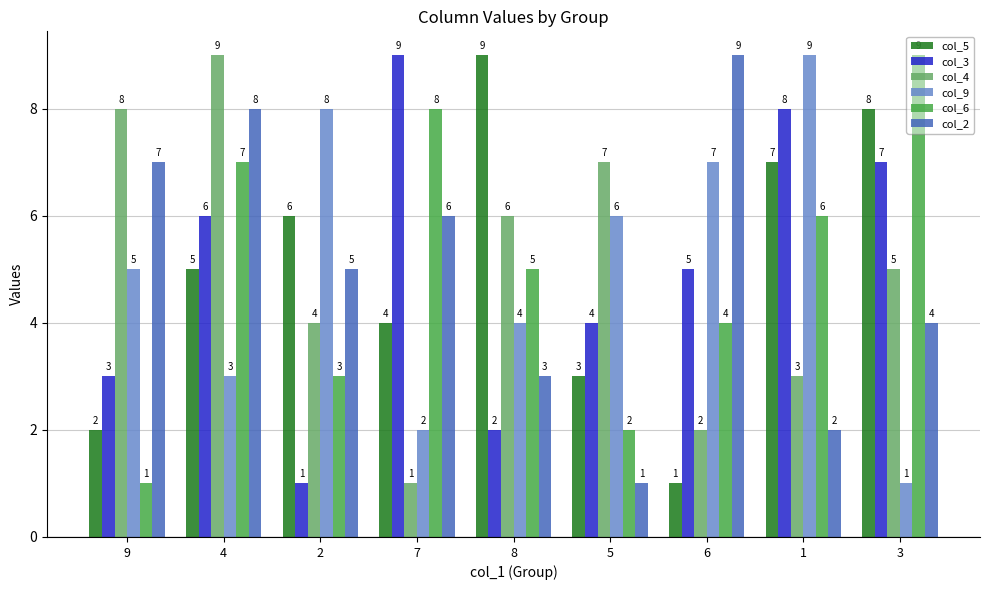

What position from the left is 7?

4